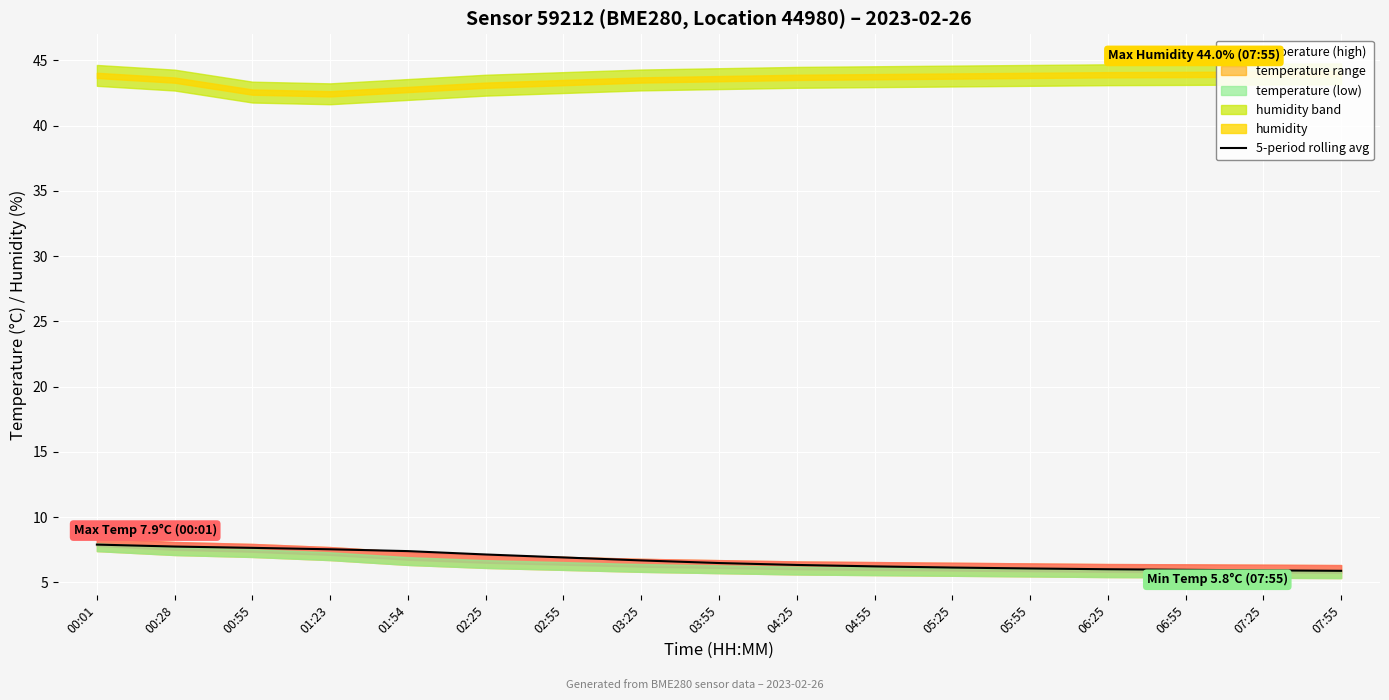

Between 06:55 and 00:28, which is larger?

00:28